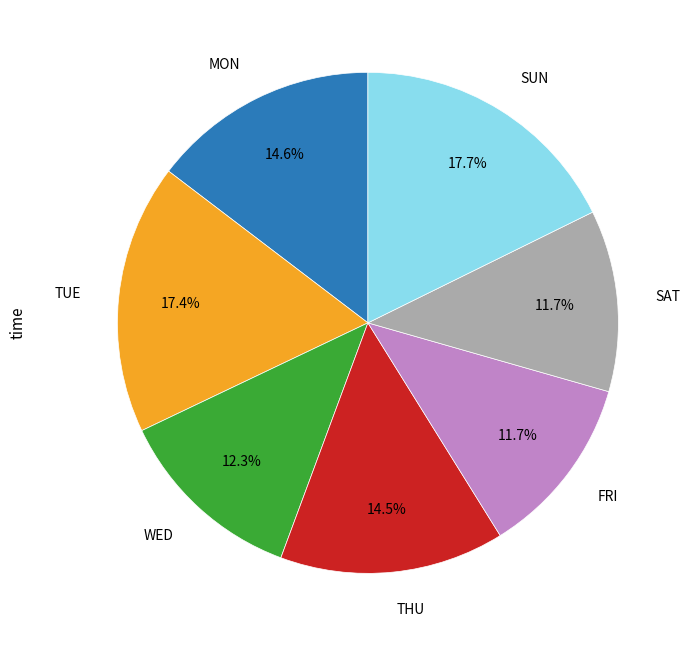

Do SUN and WED together represent more than half of the pie?

No